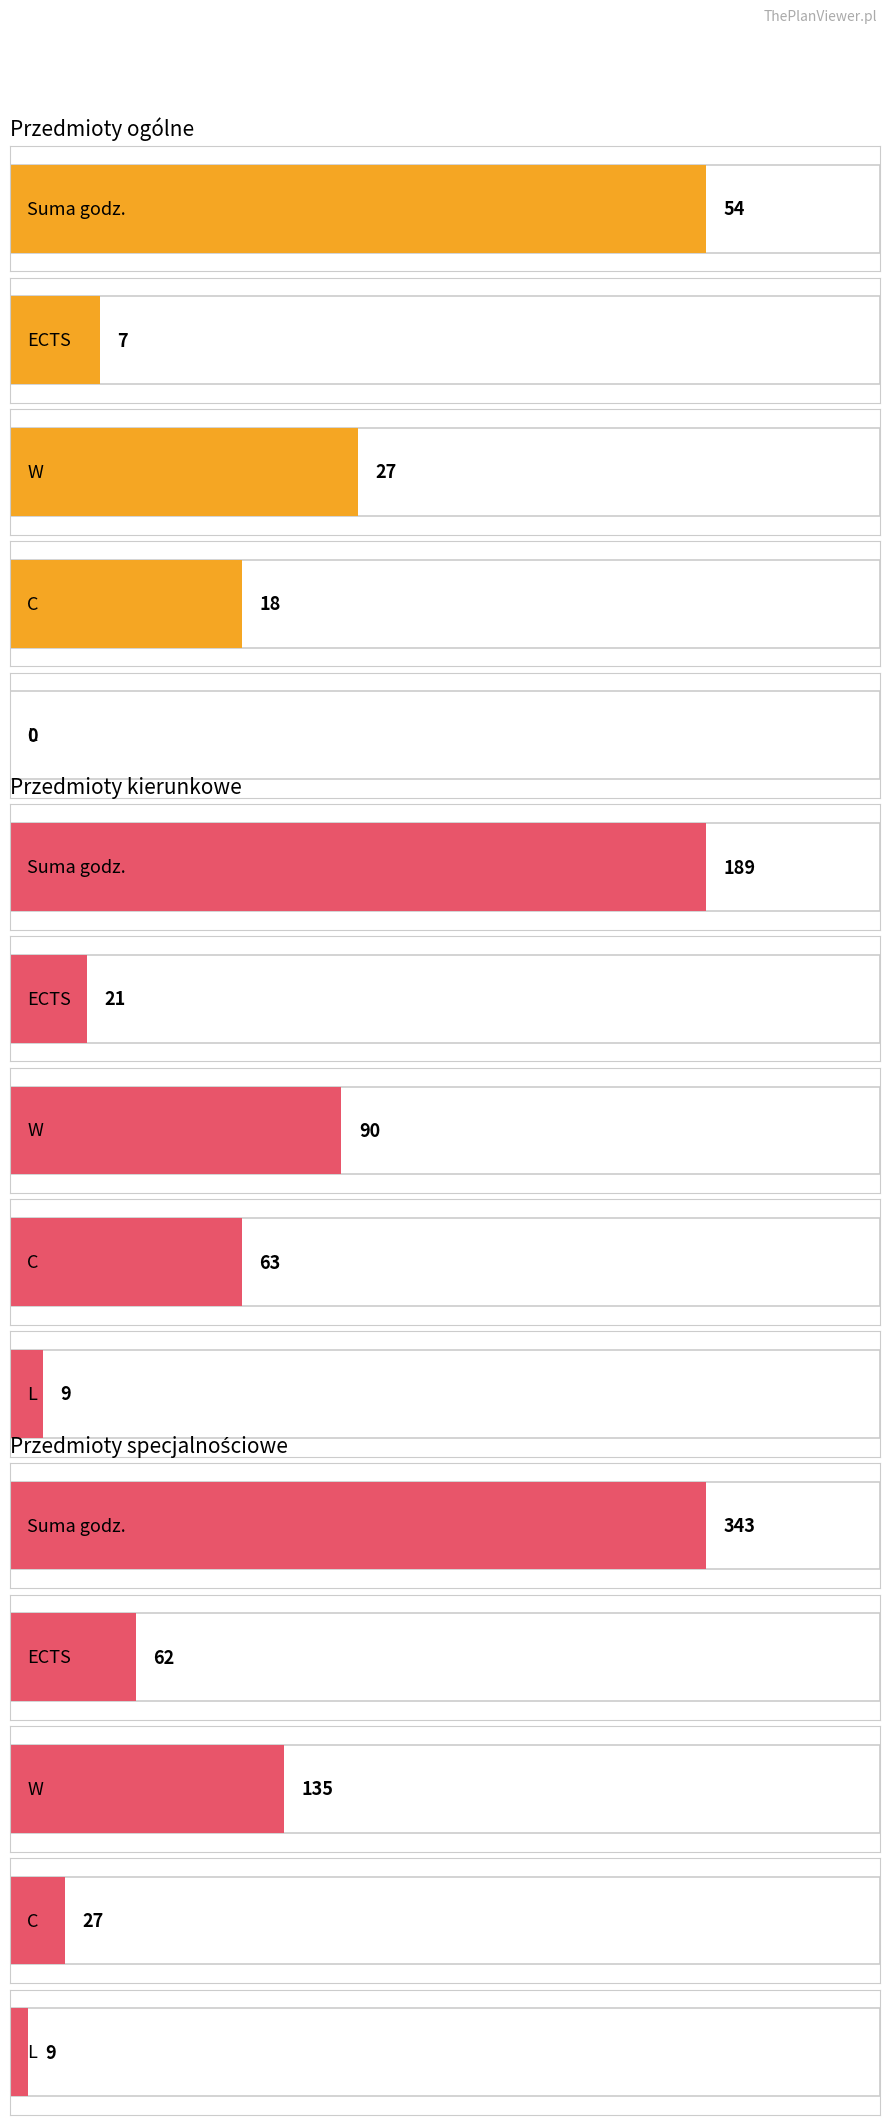

What is the difference between the Przedmioty ogólne values at Suma godz. and L?

54